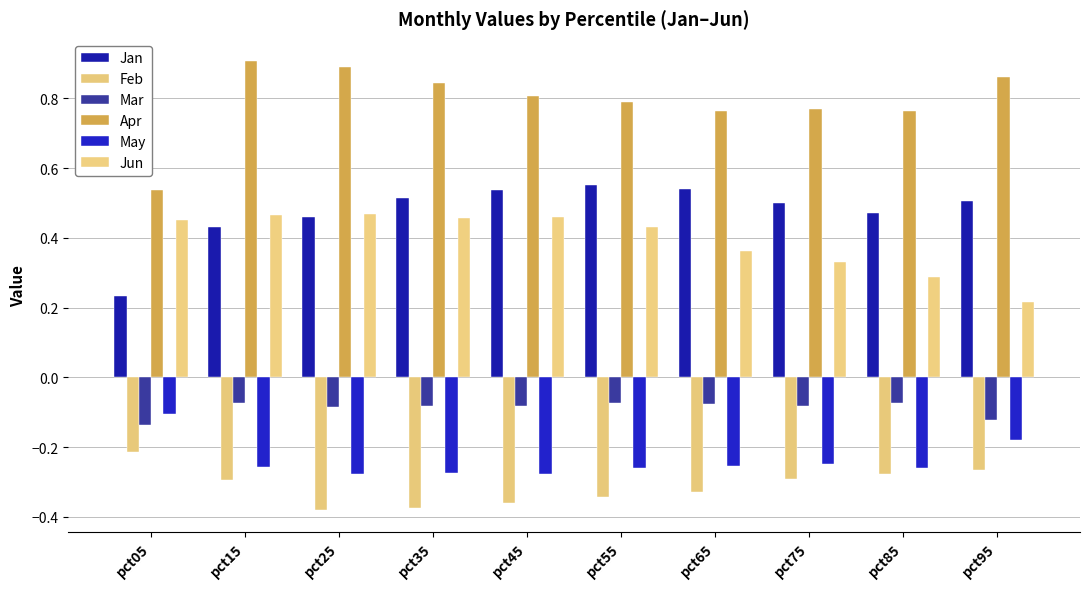

What is the spread (max minus min) of values at pct65?

1.1